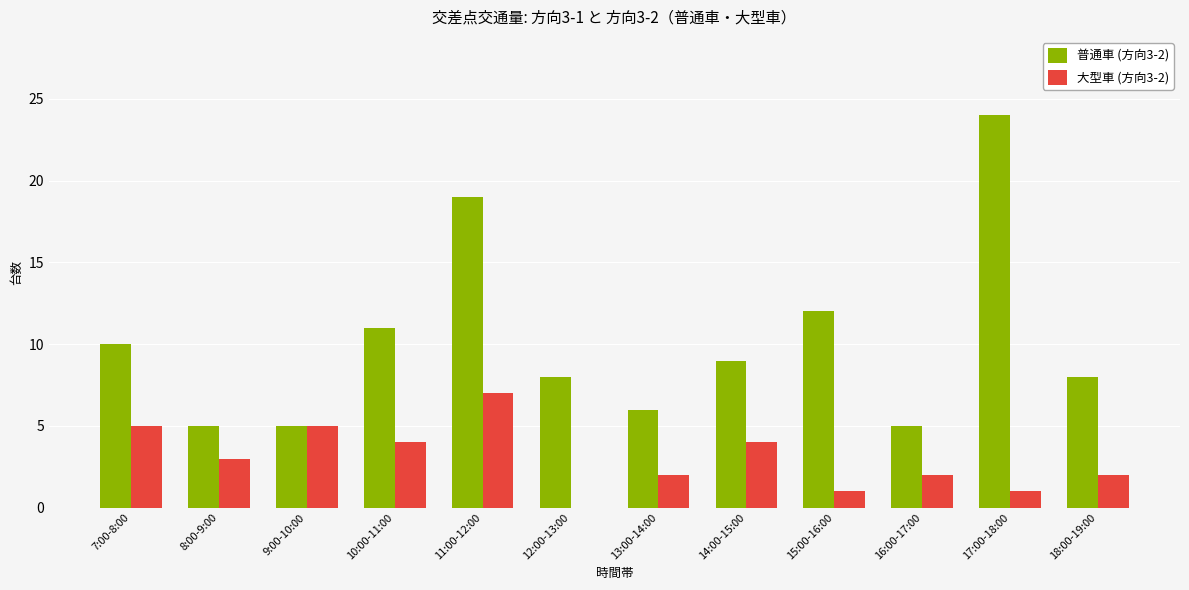

Which category has the highest value in the 普通車 (方向3-2) series?

17:00-18:00